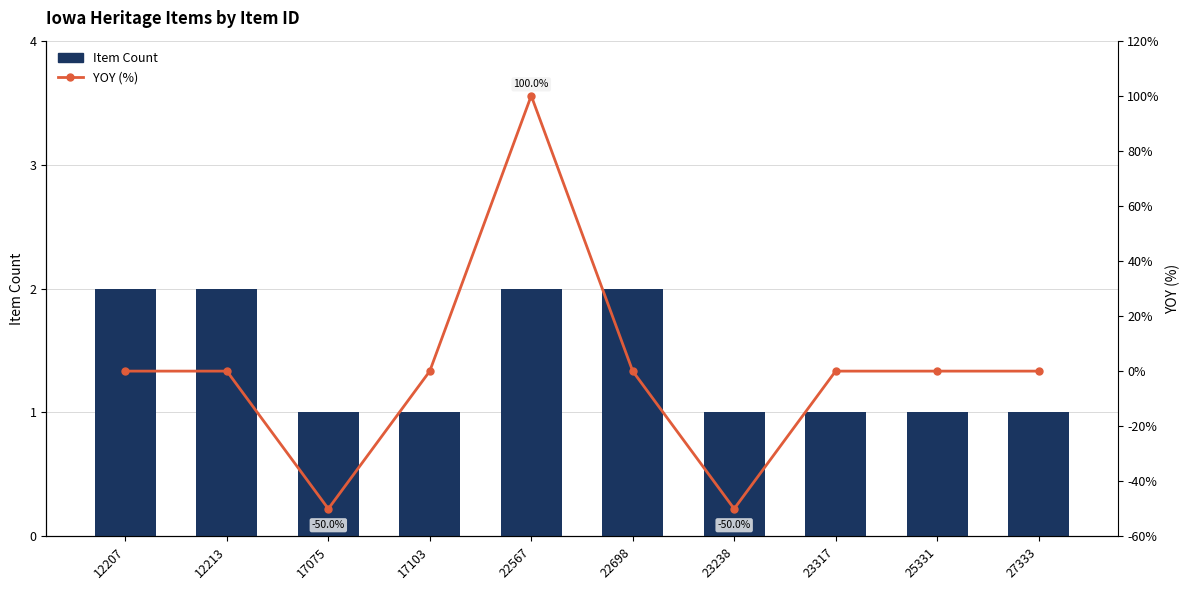

How many values in the Item Count series exceed 1?

4